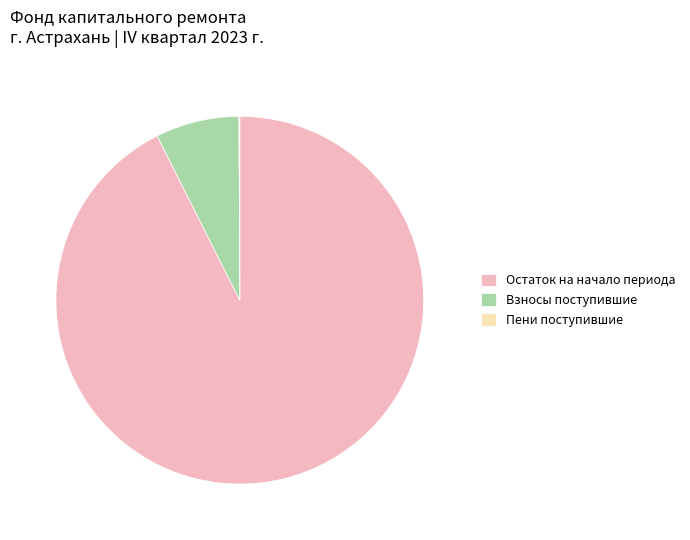

Which slice represents more than half of the pie?

Остаток на начало периода